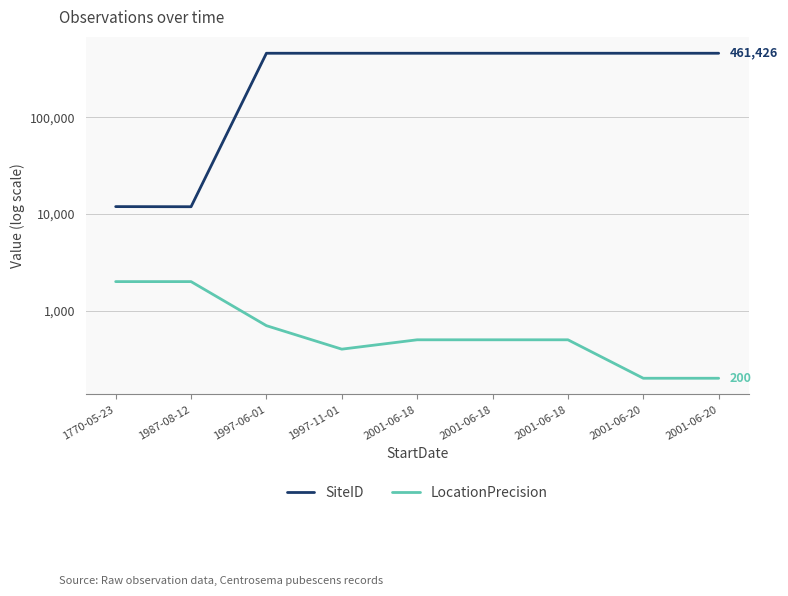

How many lines are shown in the chart?

2